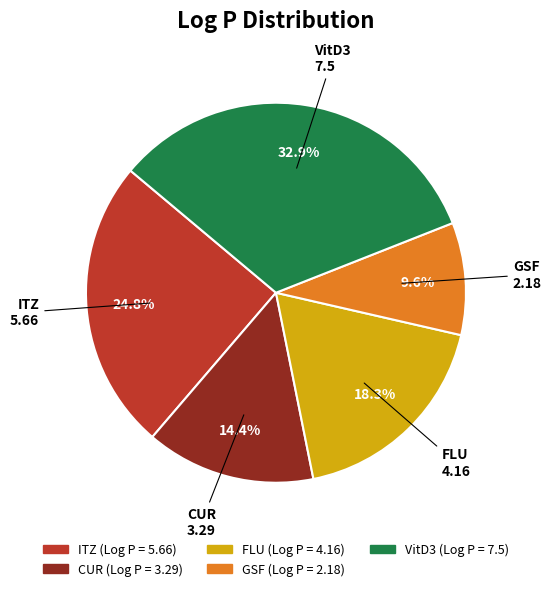

To the nearest percent, what is the difference between the GSF and VitD3 slice percentages?

23%